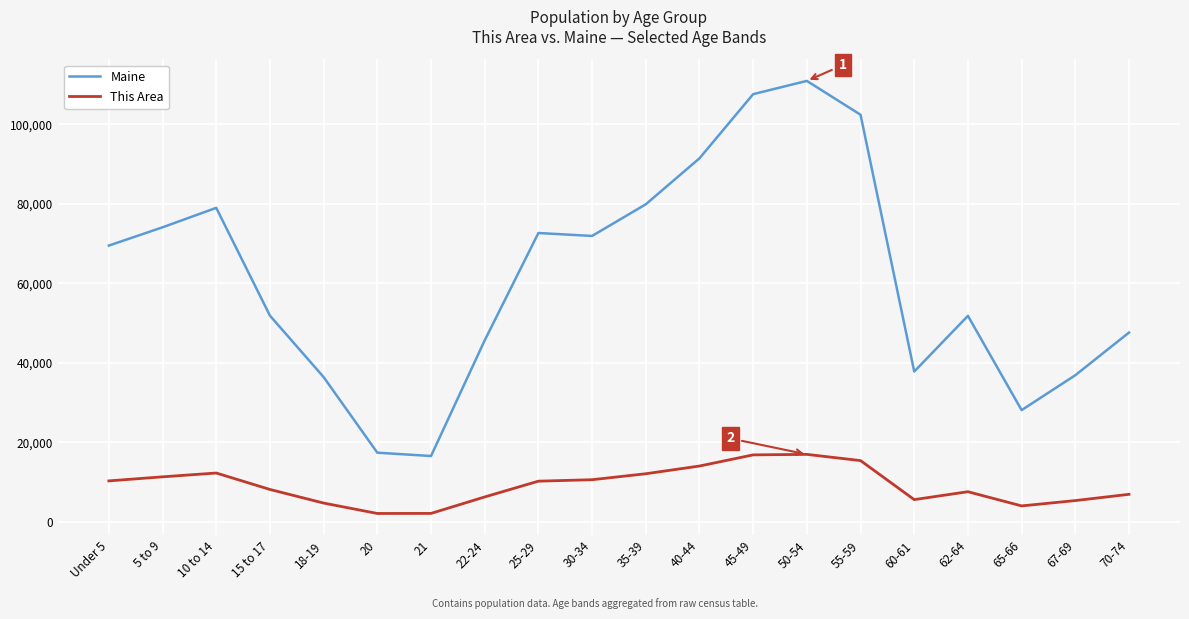

Is this an area chart (filled region under the line)?

No